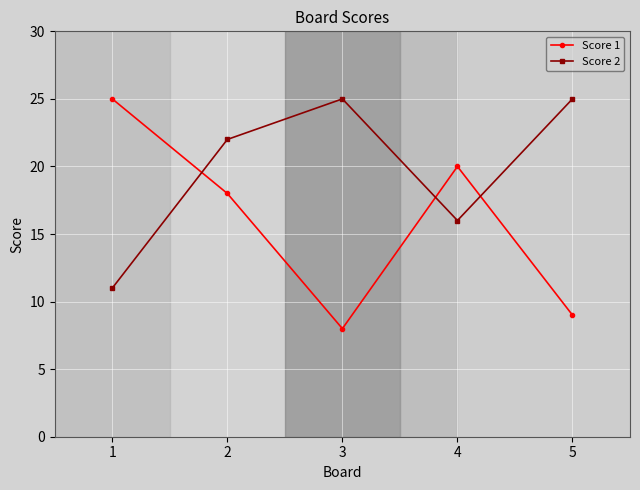

How many times do Score 1 and Score 2 cross each other?

3